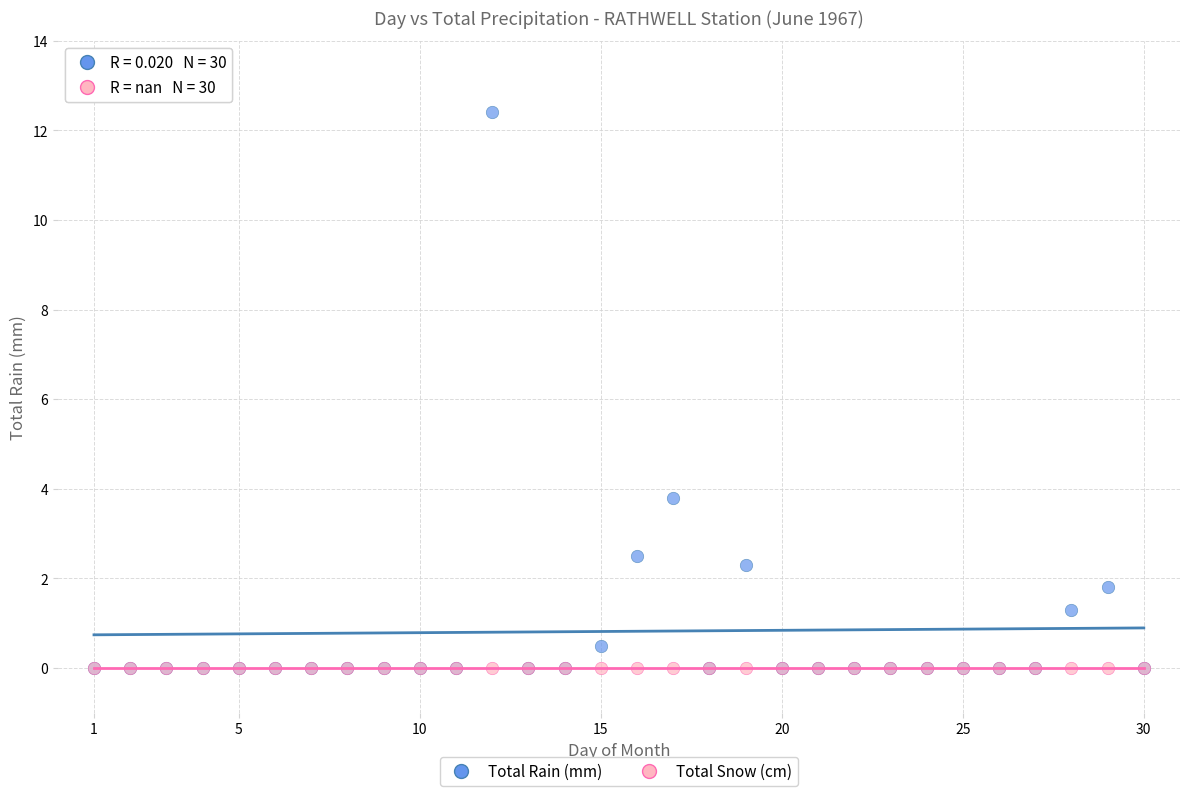

Which series contains the highest Y value?

Total Rain (mm)